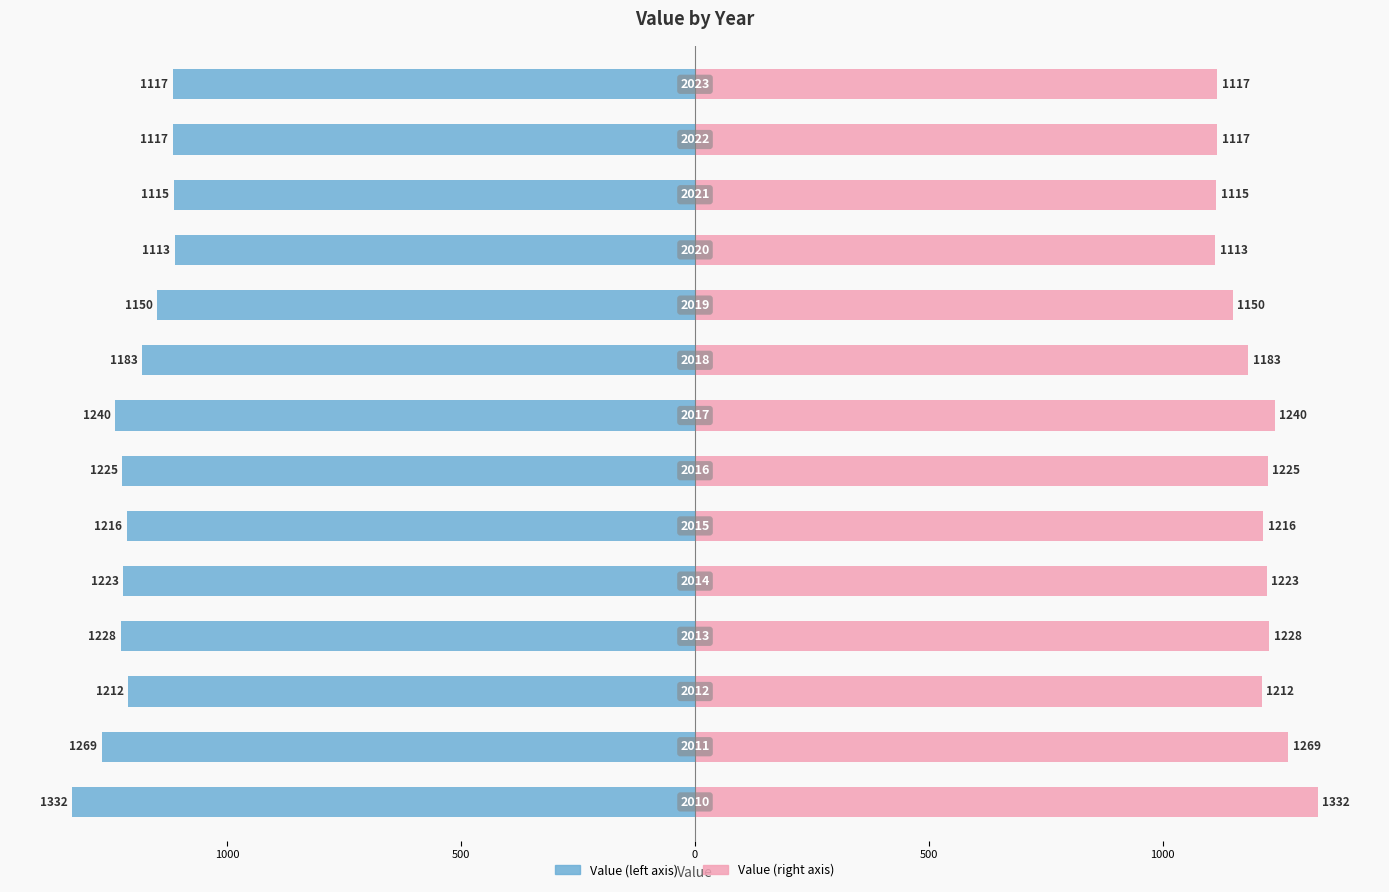

How many data points does each series have?

14